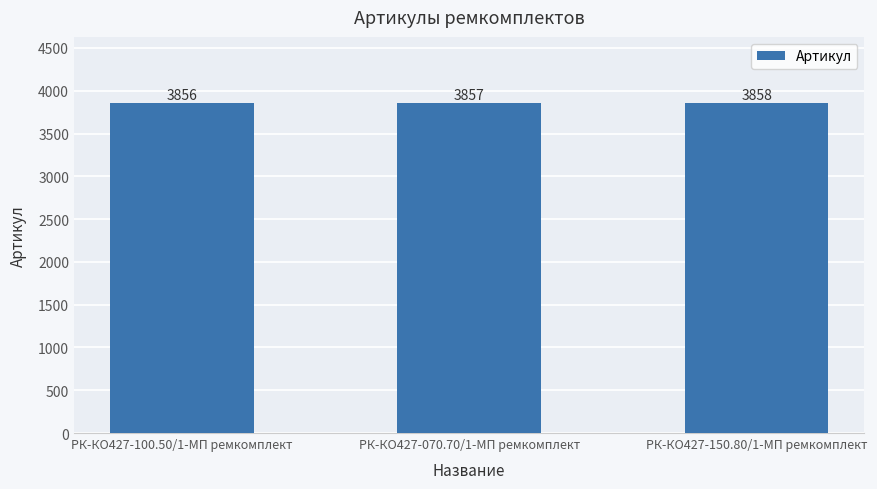

How many bars are there in total?

3